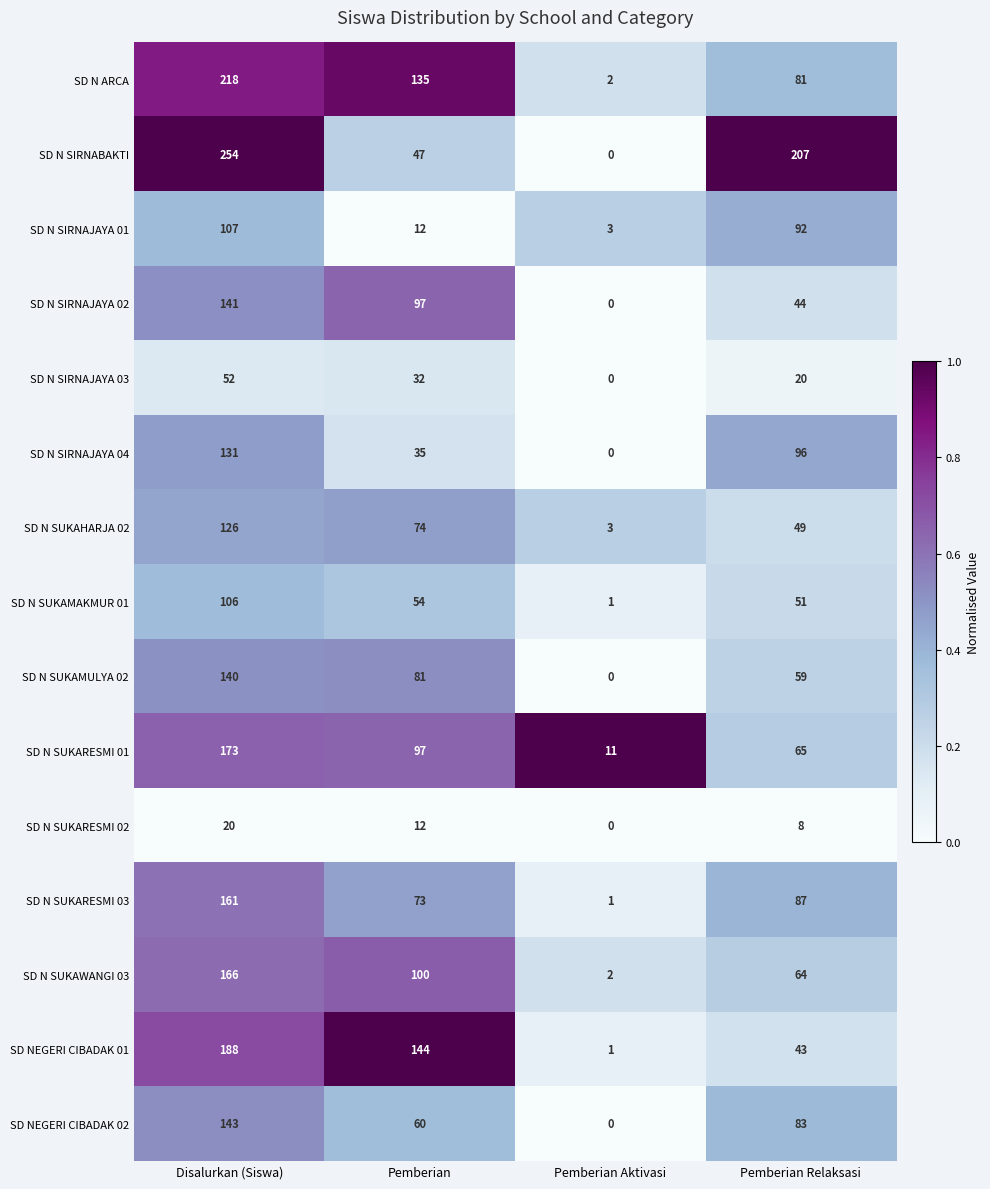

Which series changed the most between Pemberian and Pemberian Aktivasi?

SD NEGERI CIBADAK 01